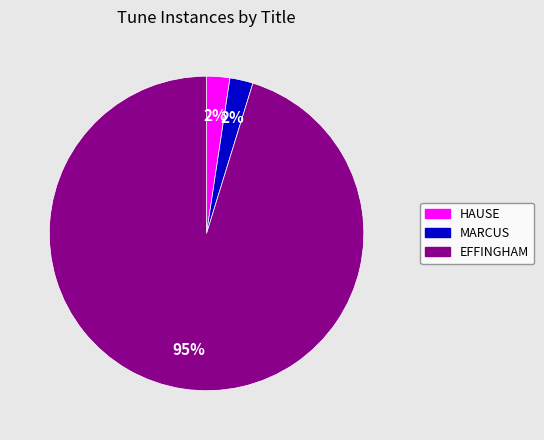

What percentage is the MARCUS slice, to the nearest percent?

2%